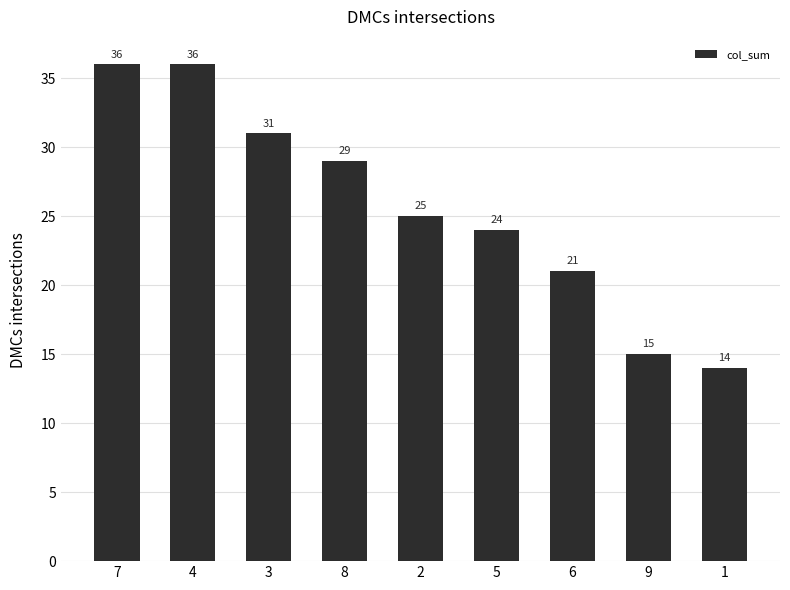

What is the smallest value displayed?

14